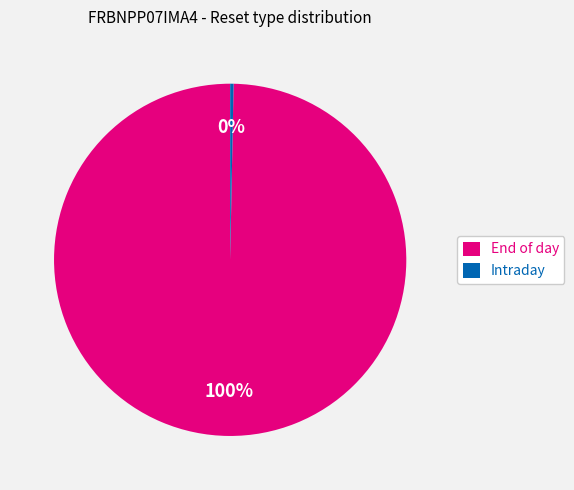

To the nearest percent, what is the average slice percentage?

50%